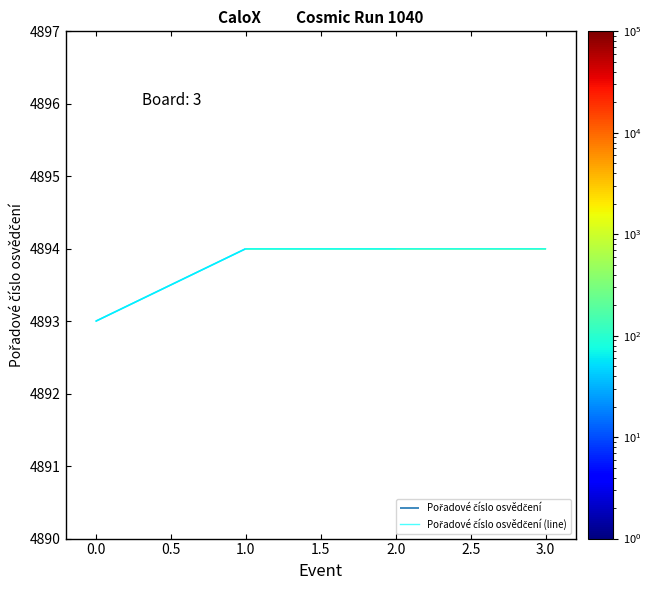

How many lines are shown in the chart?

1